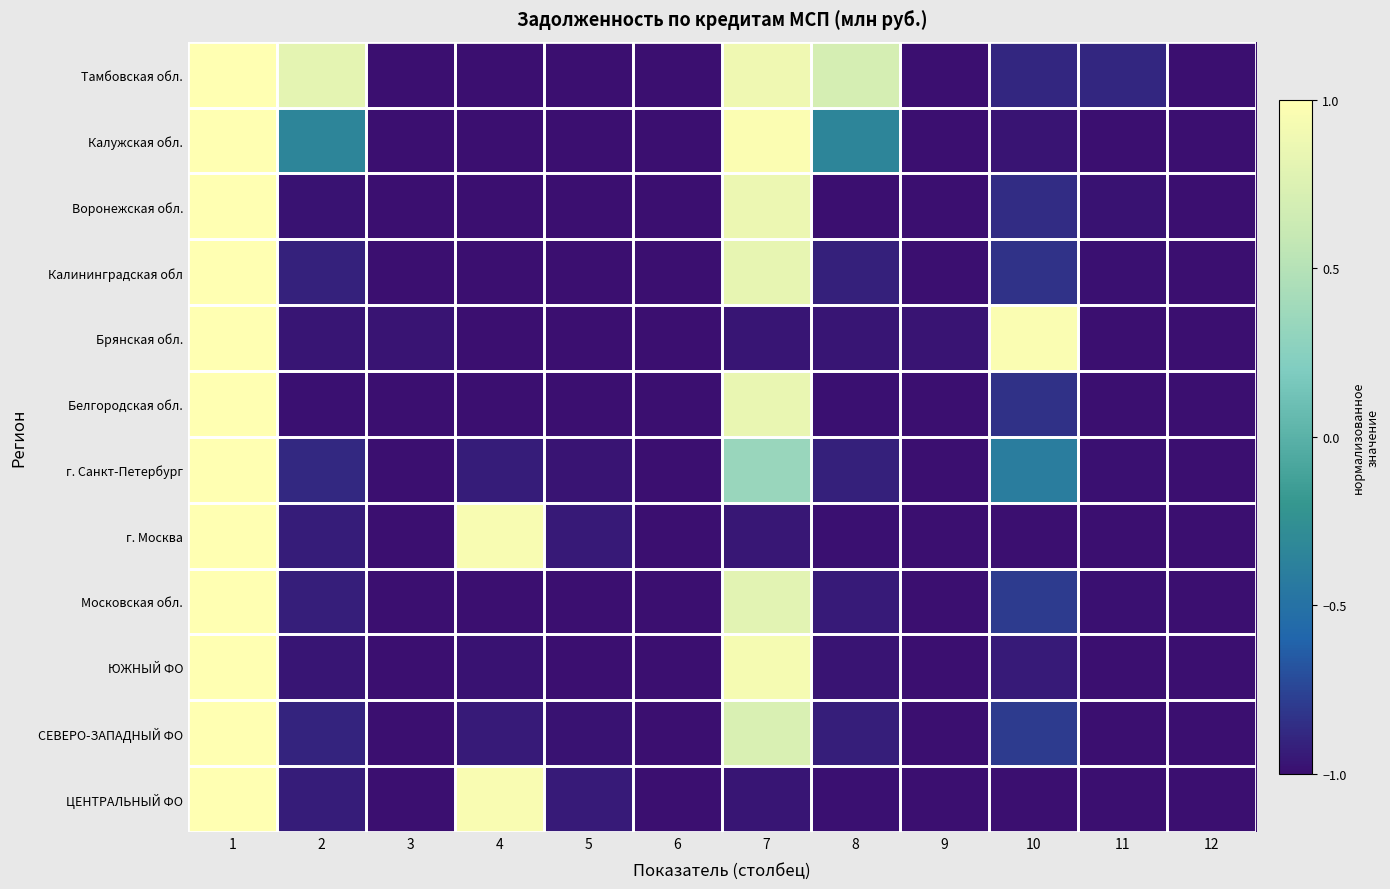

What is the total value across all series at 2?

-8.9